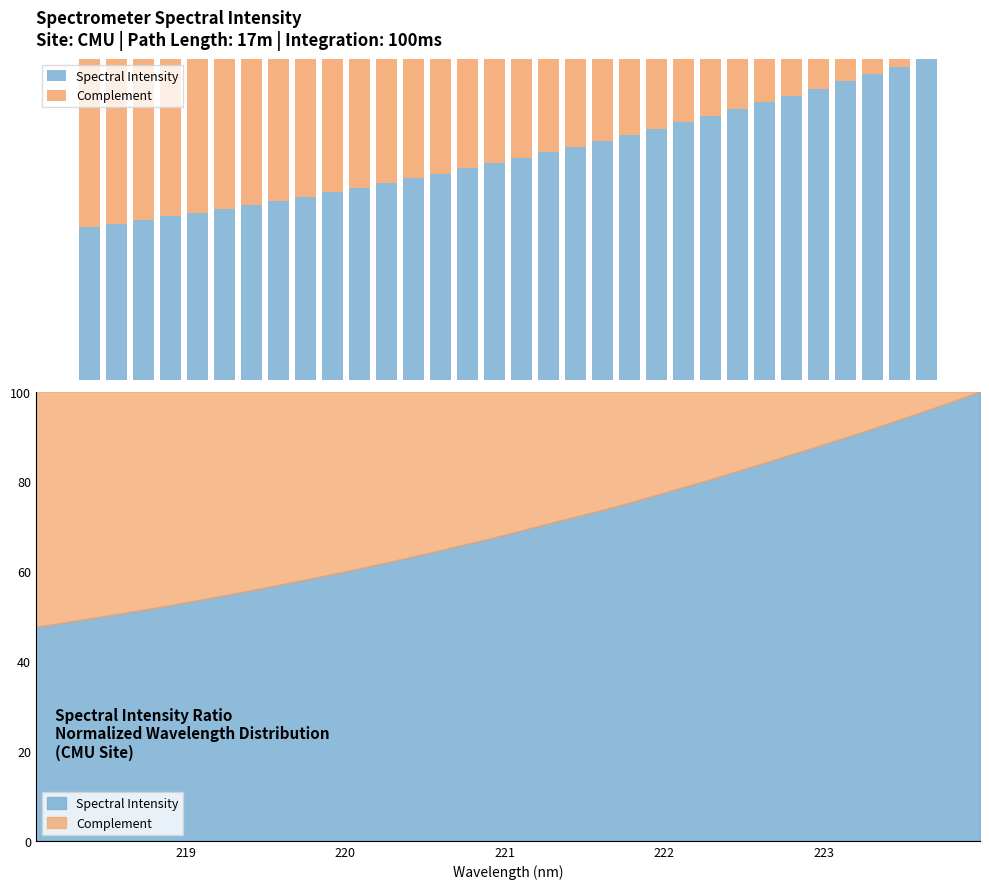

At which category is the sum across all series the highest?

218